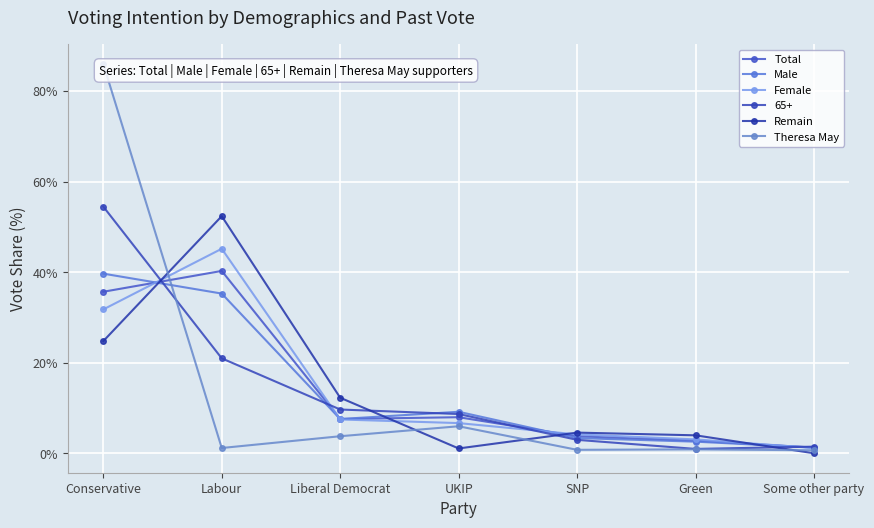

Between which two adjacent categories do Remain and Total first intersect?

Conservative and Labour